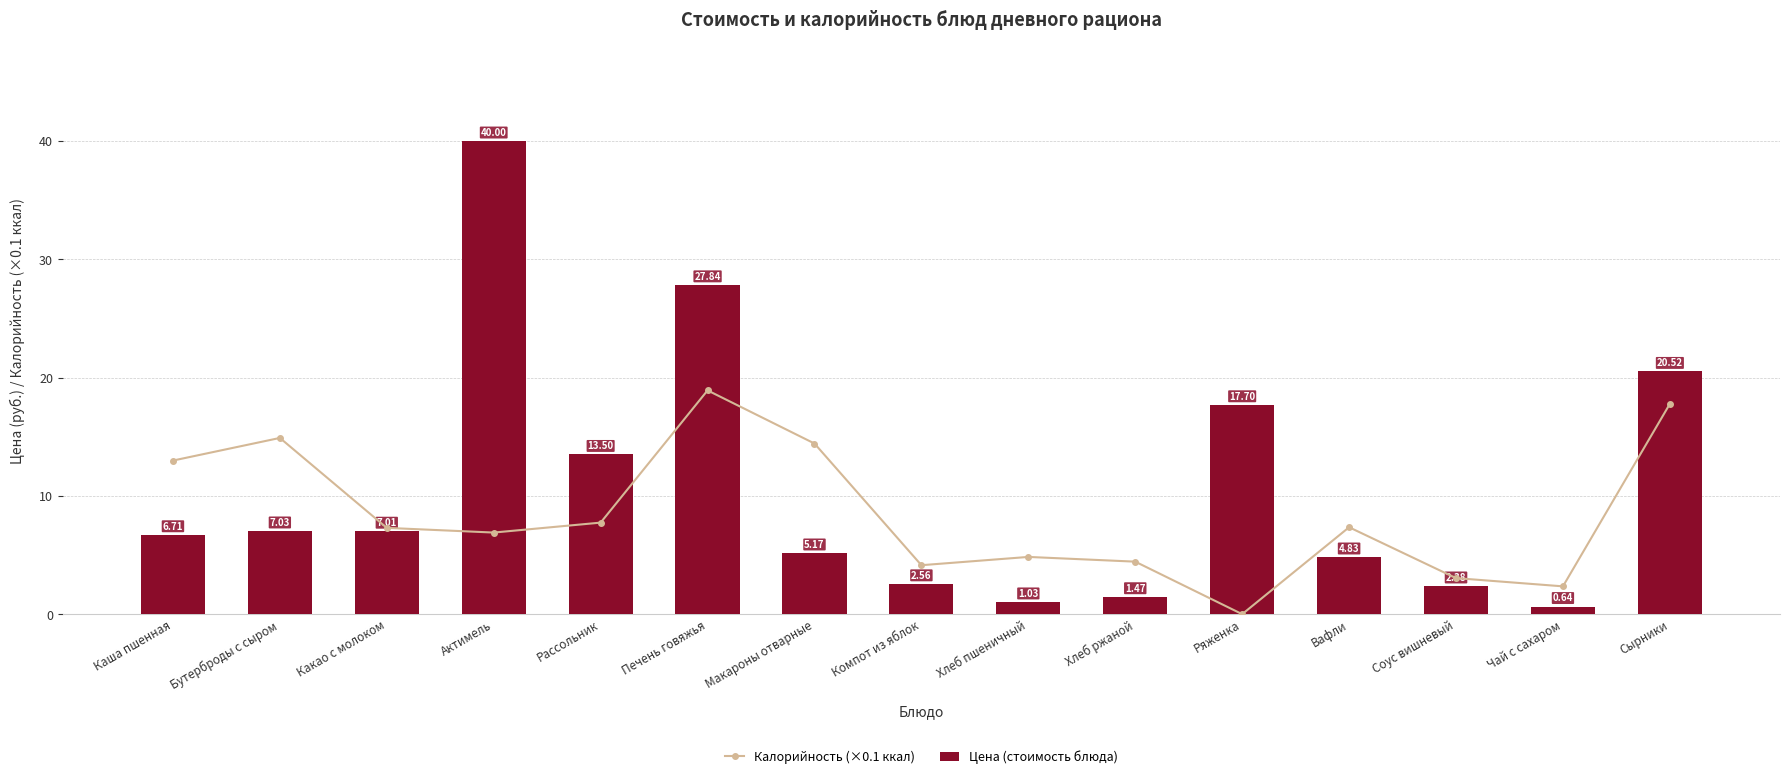

What is the total value across all series at Каша пшенная?

19.7